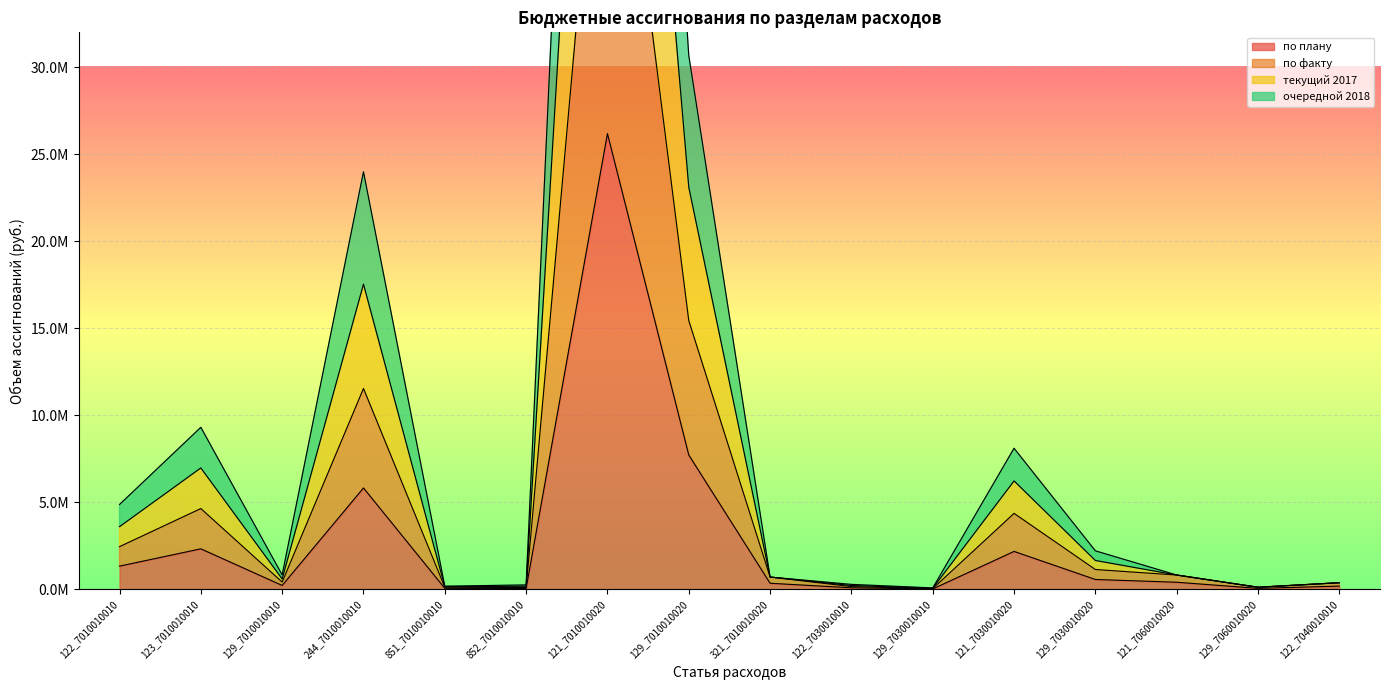

What is the lowest value of the по факту series?

49610.8